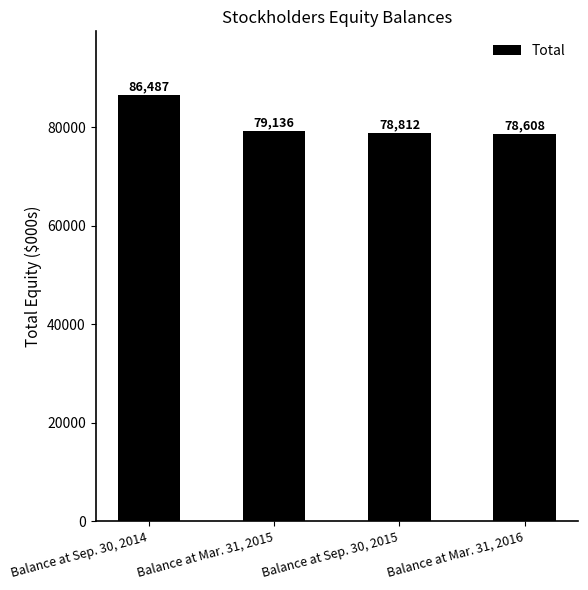

What is the label of the 2nd bar from the left?

Balance at Mar. 31, 2015